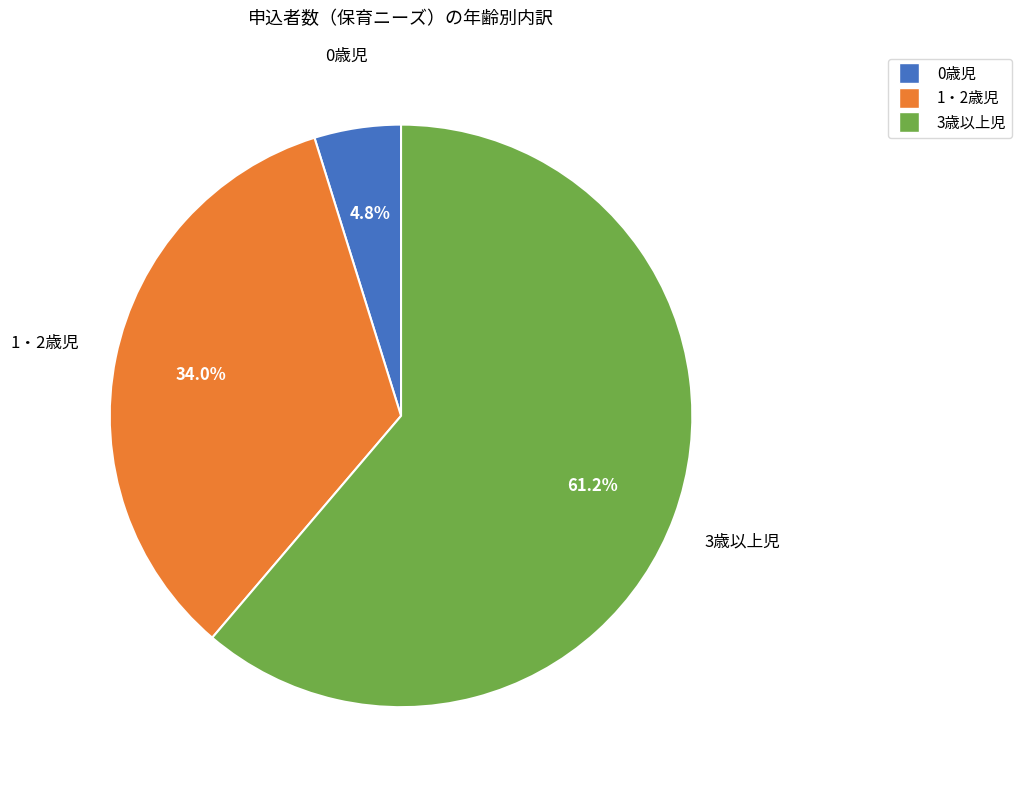

How many segments does this pie chart have?

3